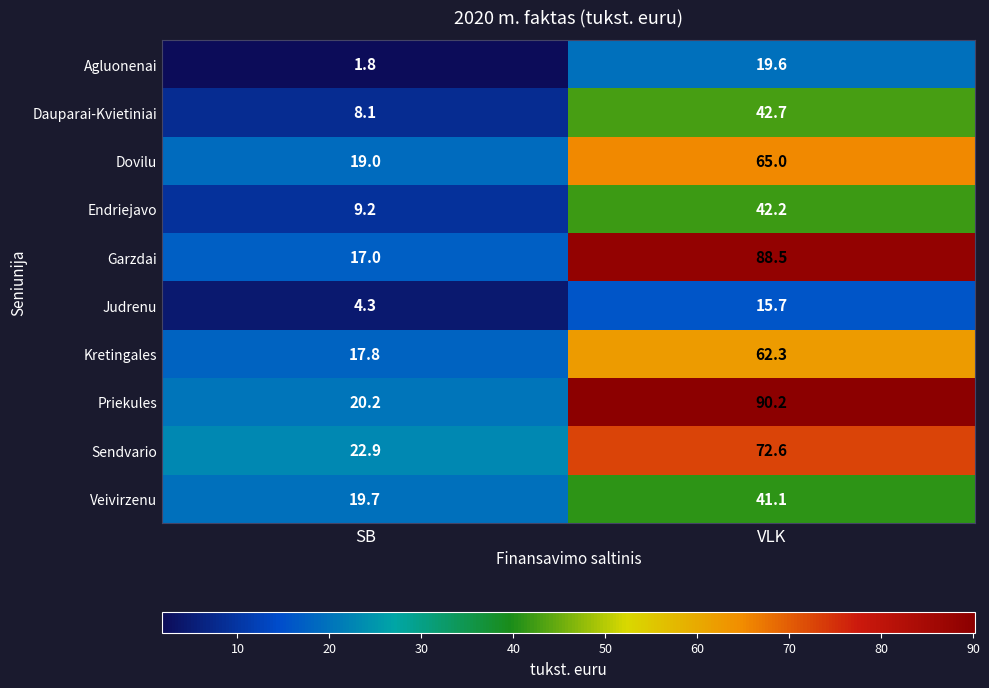

Which series has the largest total across all categories?

Priekules